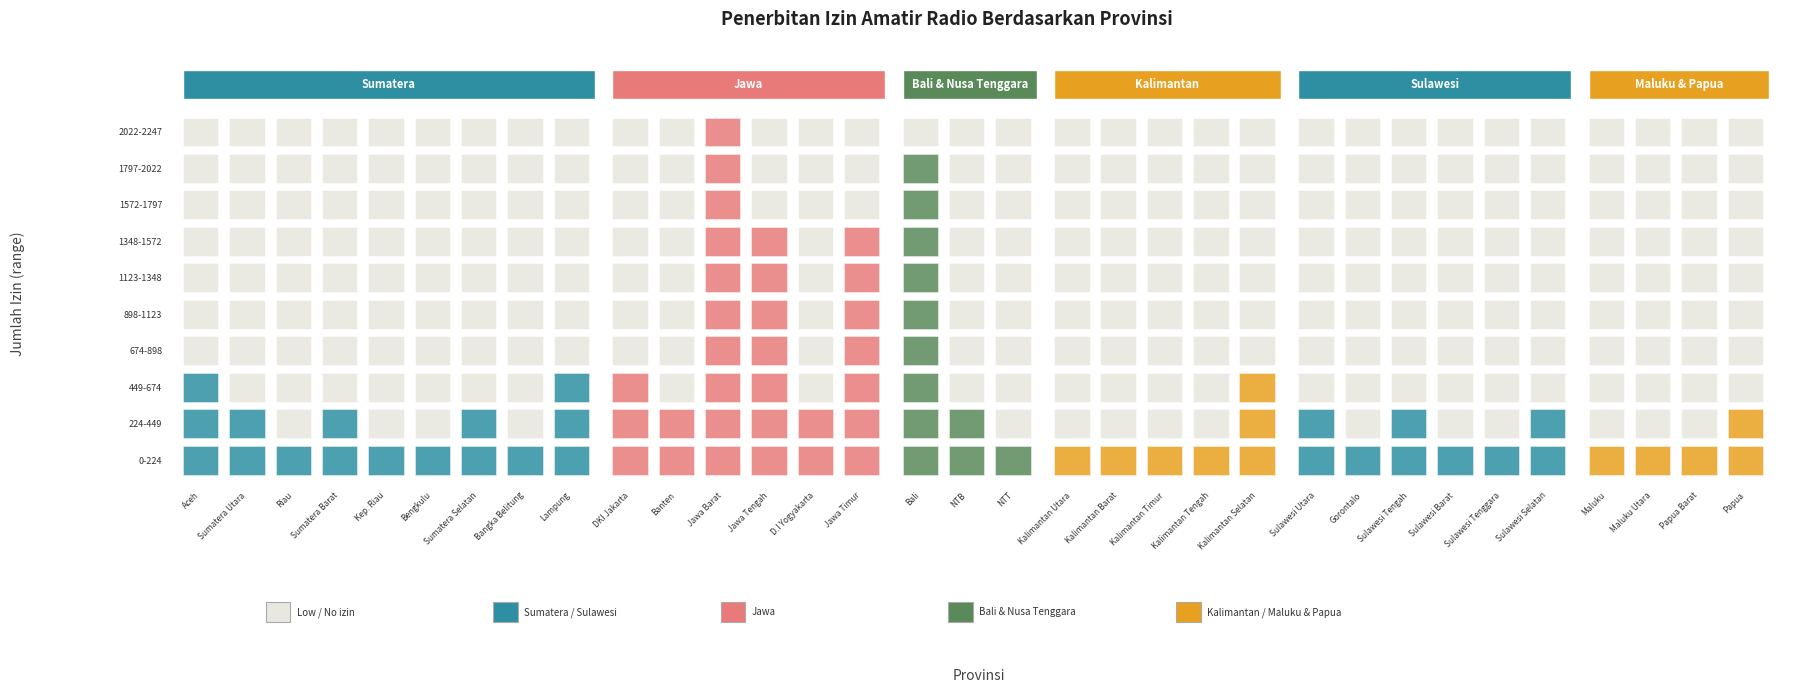

Count the number of values greater than 251.

16